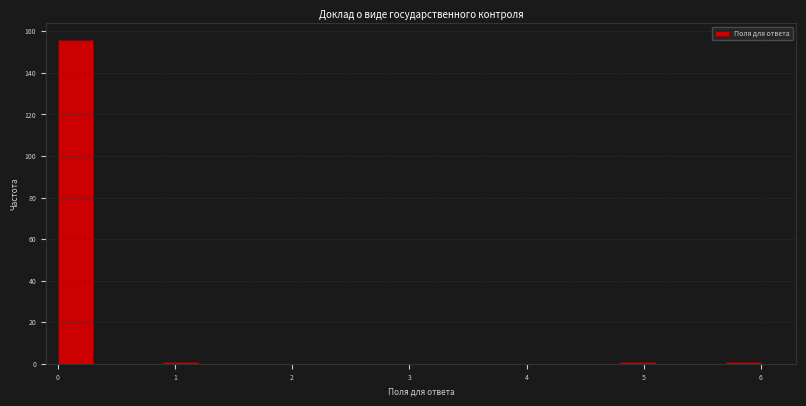

Read against the x-axis, roughly where is the centre of the tallest bar?

0.2